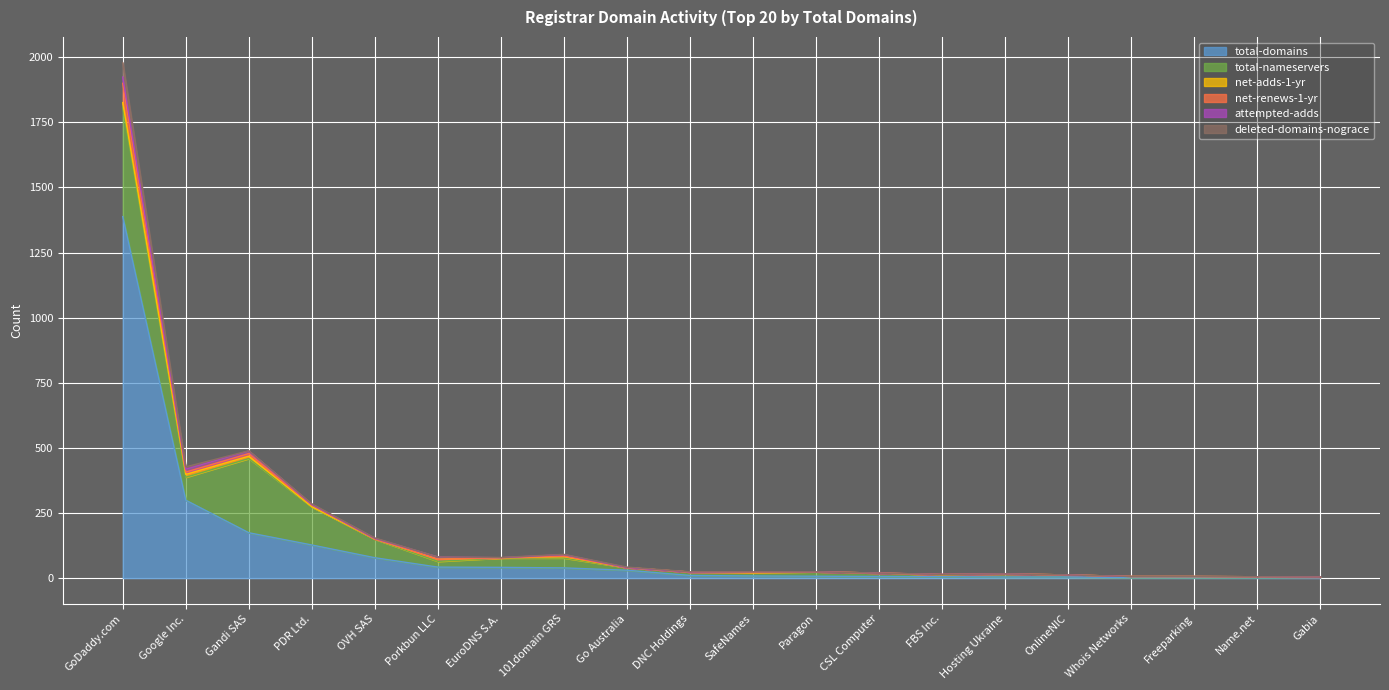

Read the net-renews-1-yr value at GoDaddy.com, to the nearest 10.

70